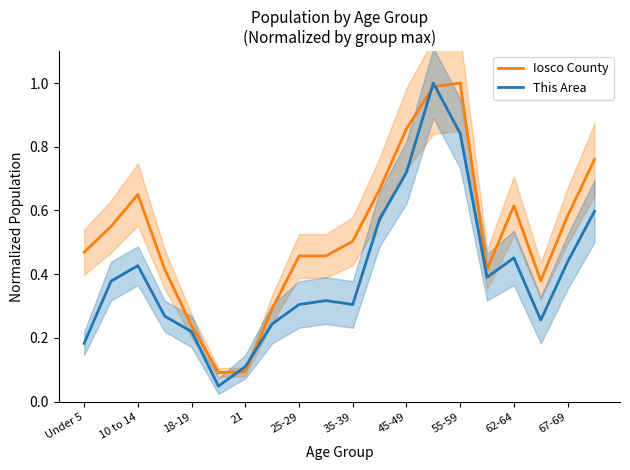

The value of Iosco County at 55-59 is 1.0. True or false?

True